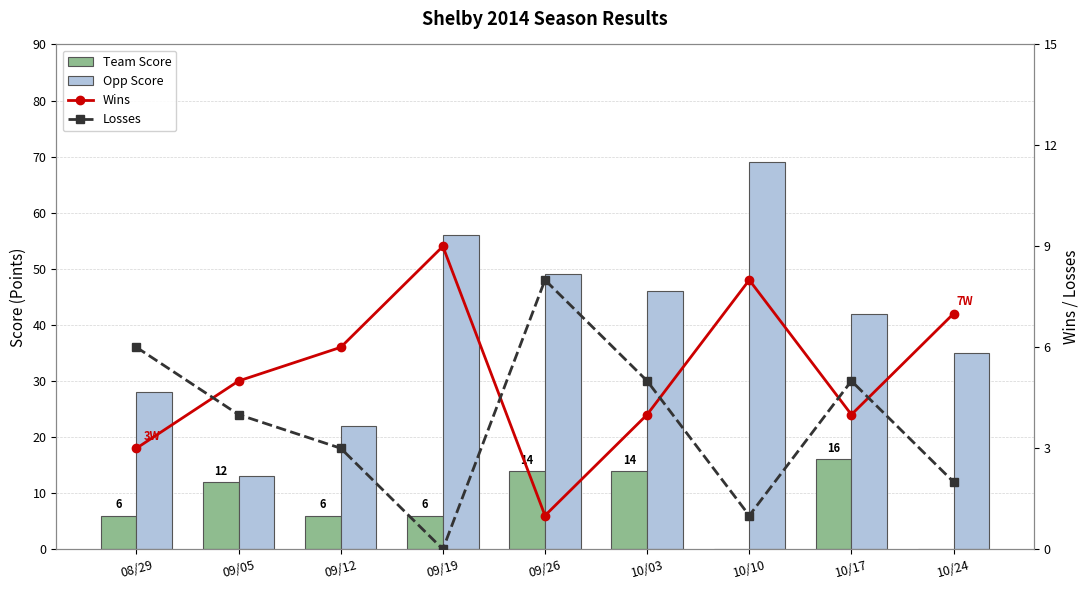

Is the value of Losses at 08/29 greater than the value of Wins at 10/24?

No